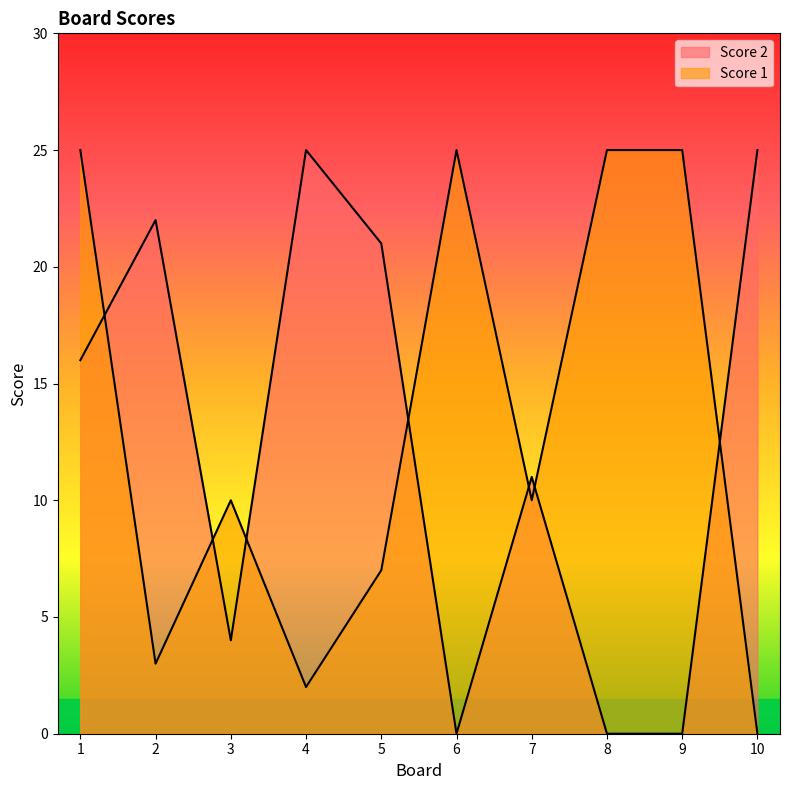

Is the value of Score 1 at 2 greater than the value of Score 2 at 3?

No